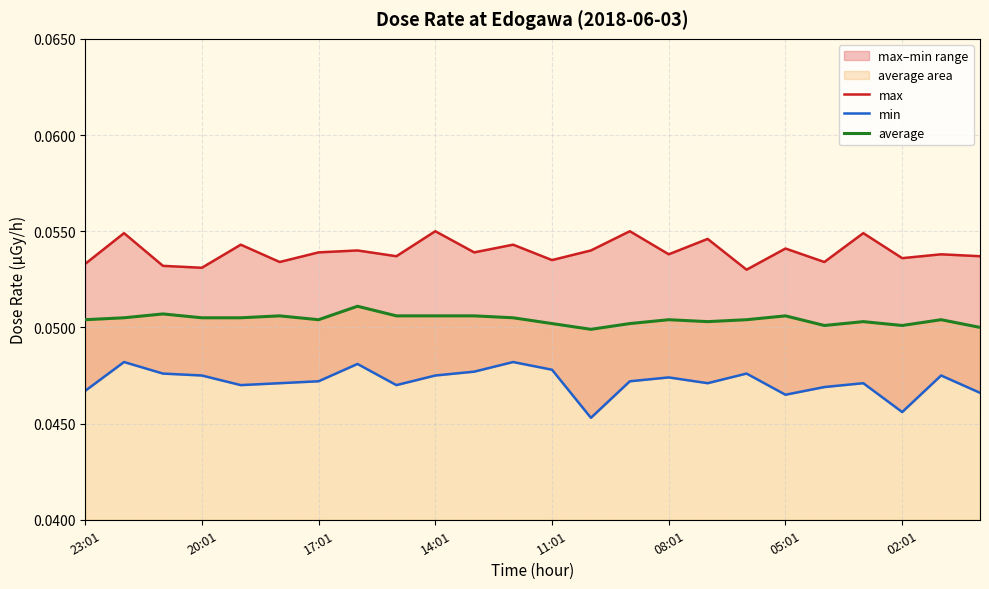

The average series shows 0.0 at 02:01. True or false?

False